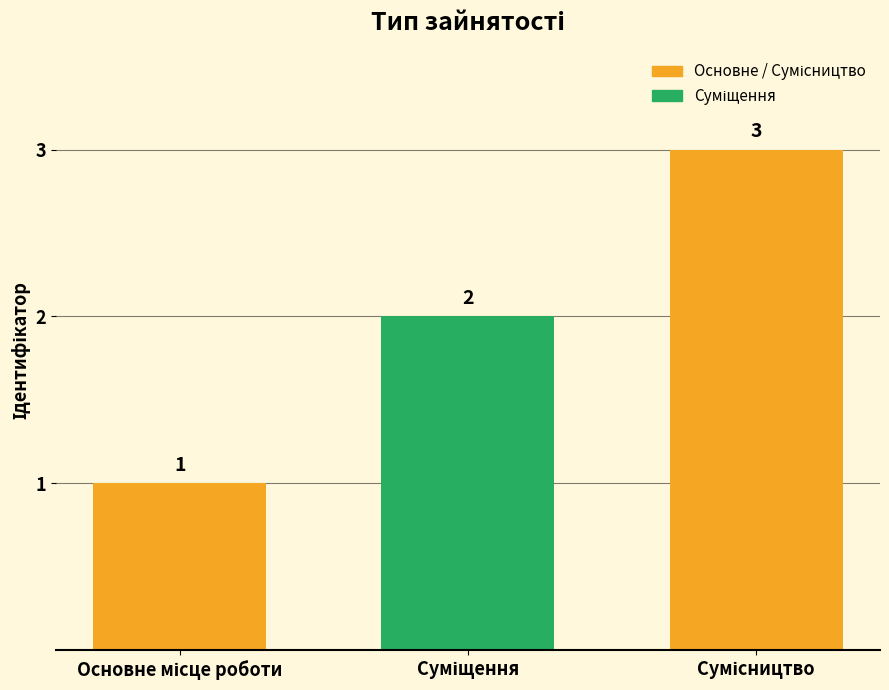

What is the value of the 2nd bar from the left?

2